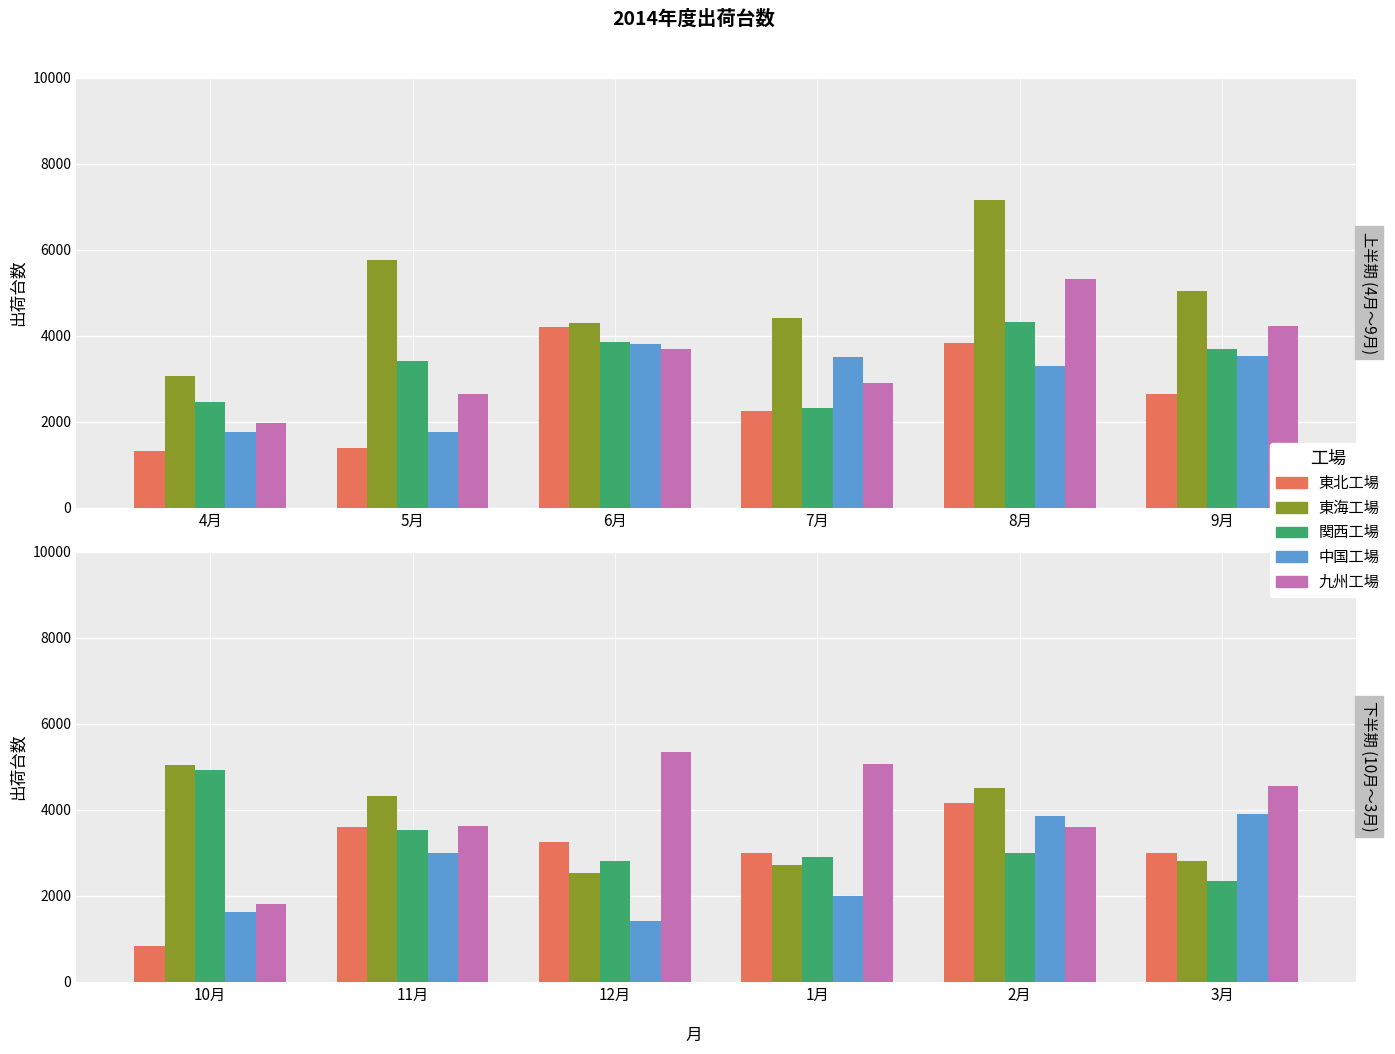

Between 3月 and 2月, which is larger?

2月